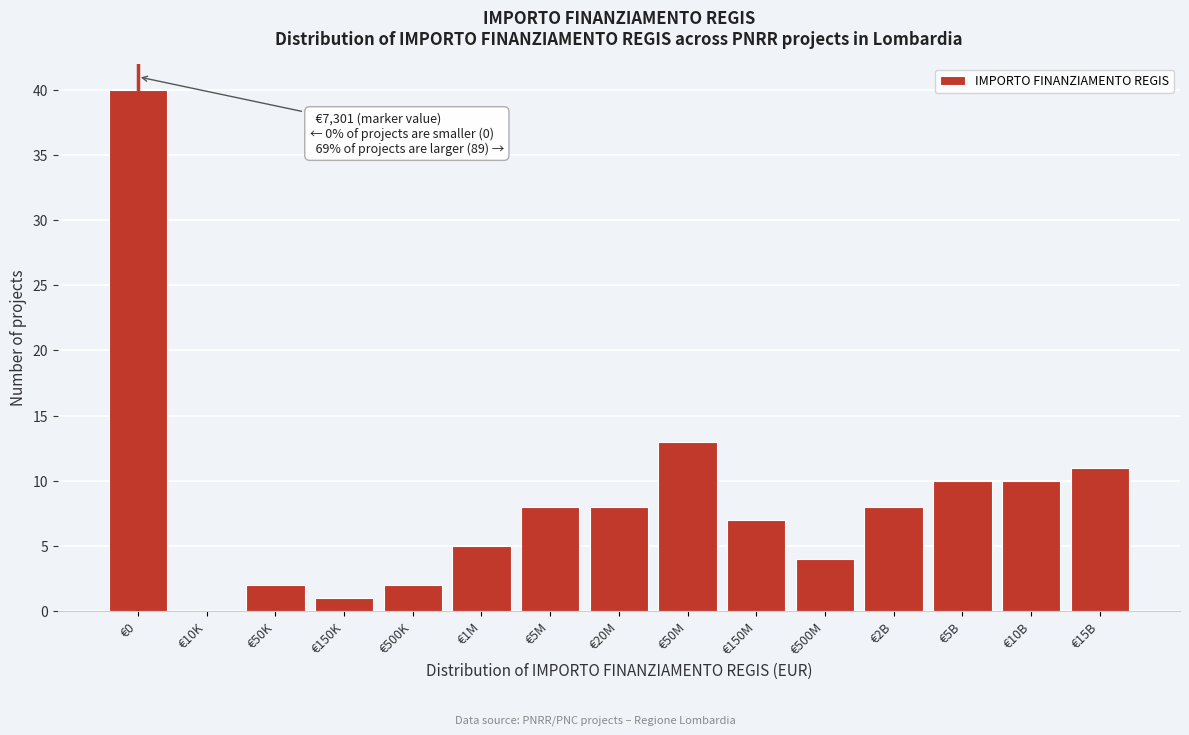

Reading left to right, what are all the values shown in this chart?

€0=40	€10K=0	€50K=2	€150K=1	€500K=2	€1M=5	€5M=8	€20M=8	€50M=13	€150M=7	€500M=4	€2B=8	€5B=10	€10B=10	€15B=11